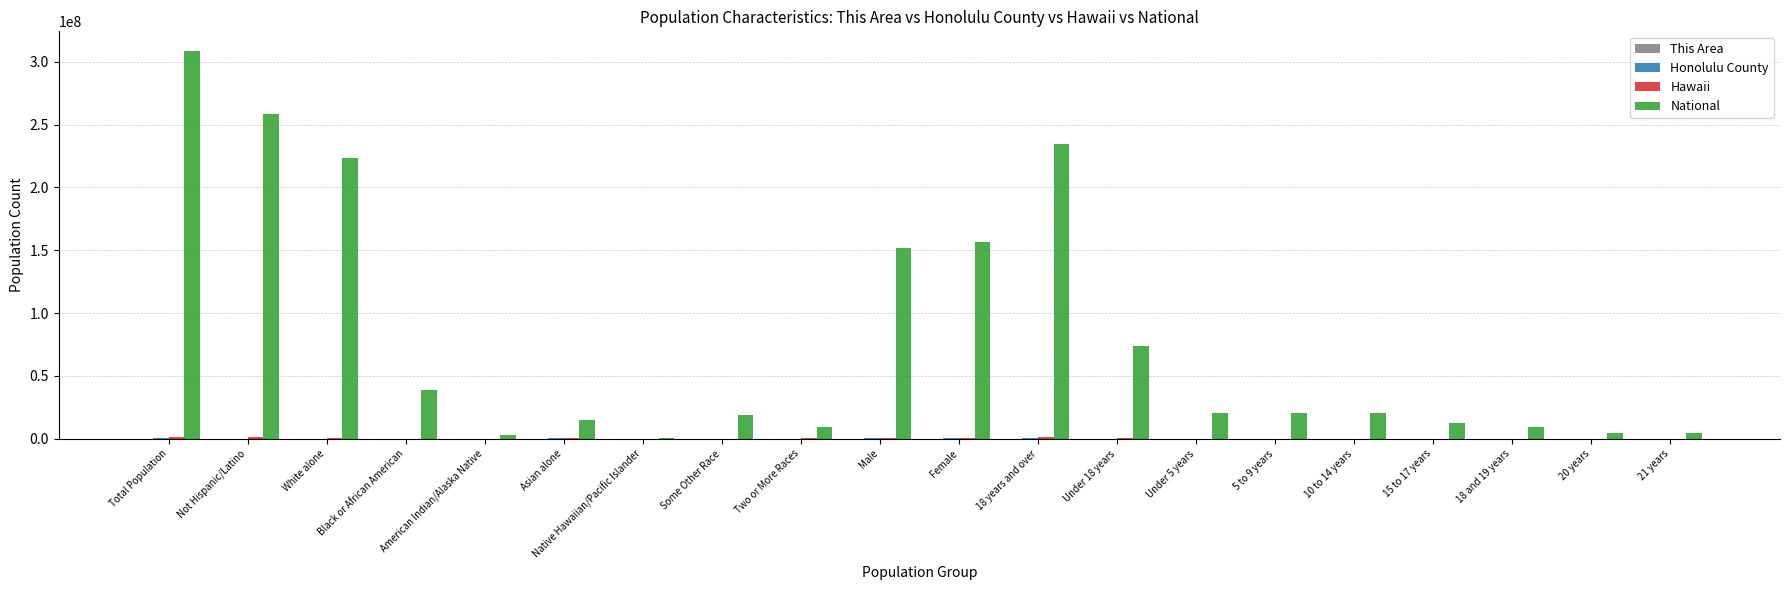

What is the maximum value shown in the chart?

308745538